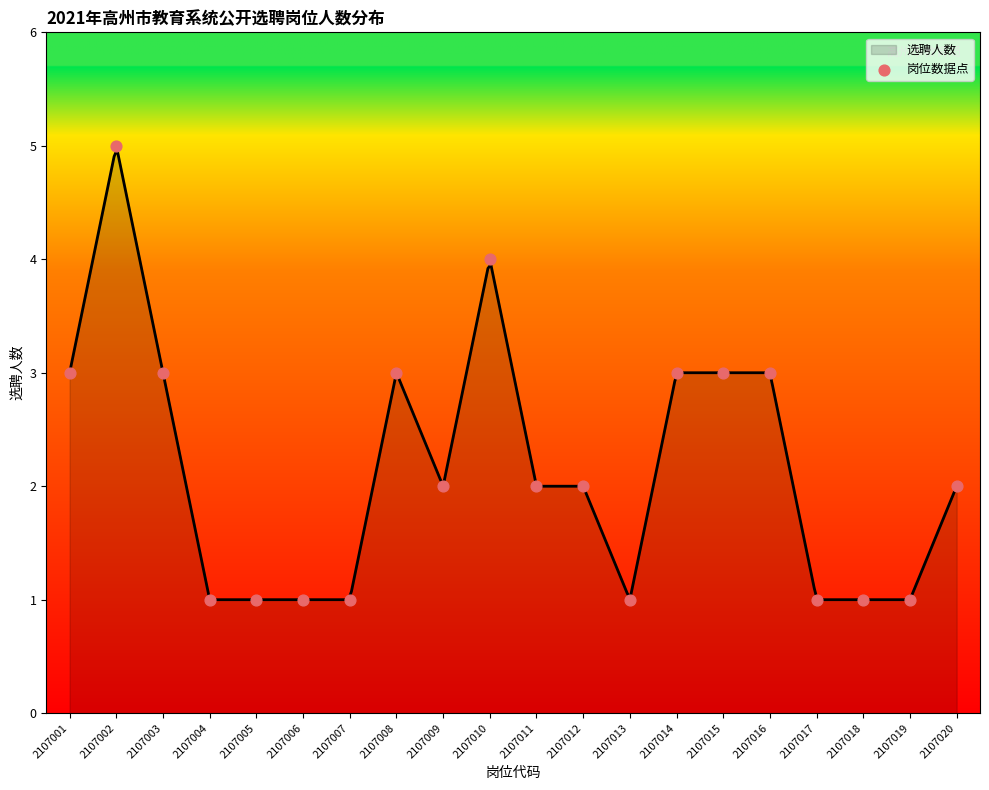

Between 2107020 and 2107004, which is larger?

2107020